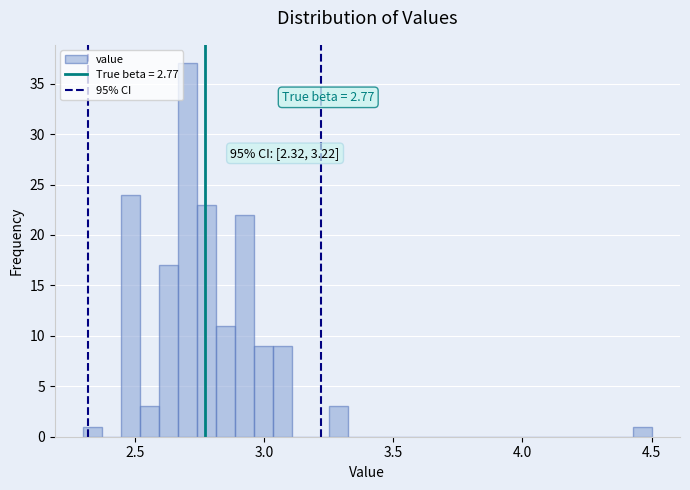

Around what value on the x-axis is the tallest bar? Give the approximate position of its centre, as read against the axis.

2.70